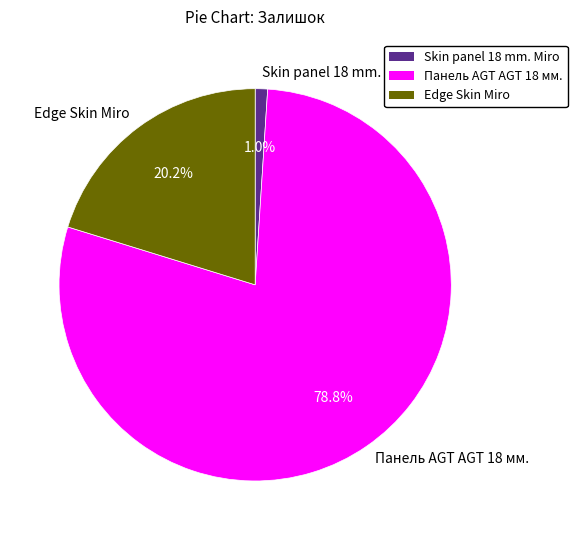

Which category has the biggest portion of the pie?

Панель AGT AGT 18 мм.